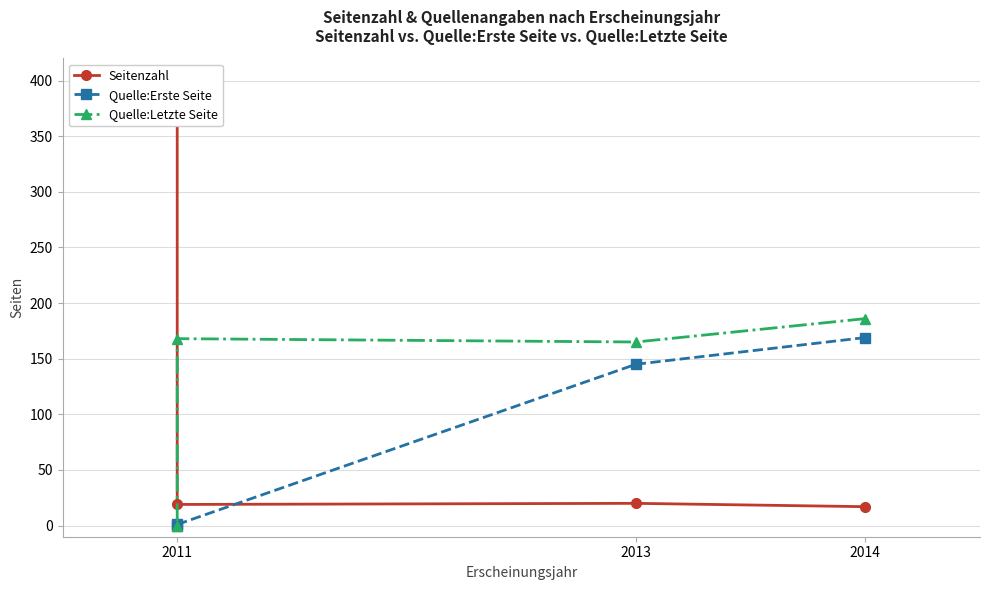

True or false: Quelle:Erste Seite and Quelle:Letzte Seite intersect in this chart.

False